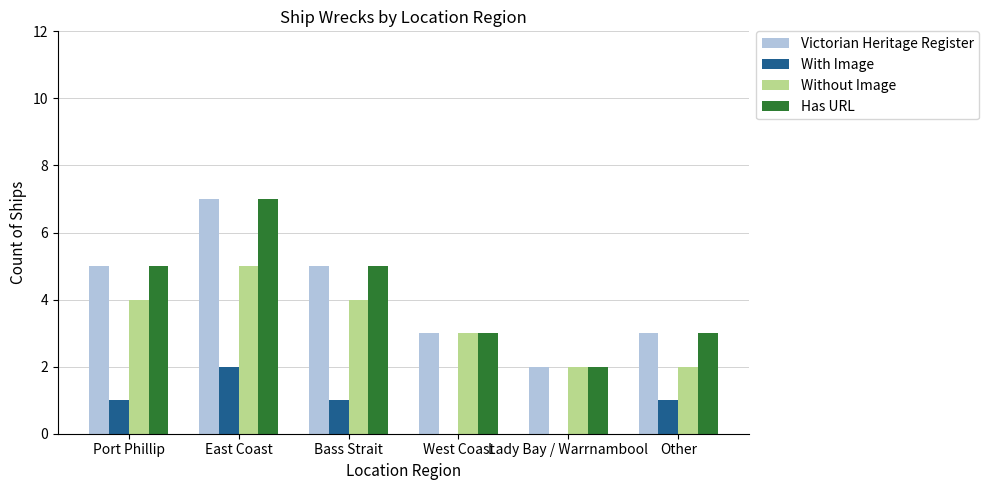

What is the maximum value for Without Image?

5